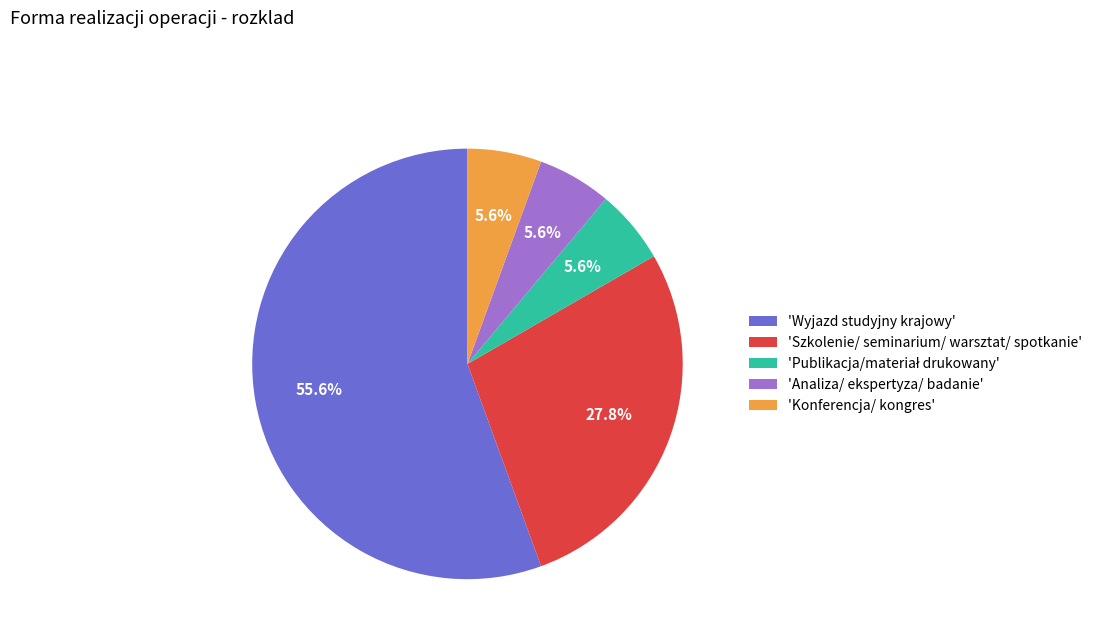

Between 'Wyjazd studyjny krajowy' and 'Szkolenie/ seminarium/ warsztat/ spotkanie', which is larger?

'Wyjazd studyjny krajowy'